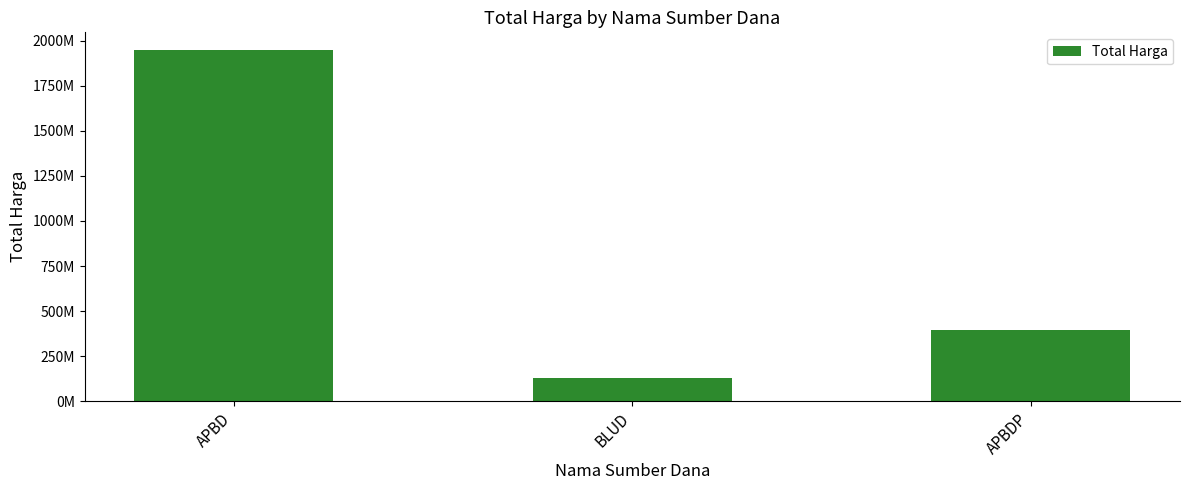

Where does the data first go above 397336150?

APBD